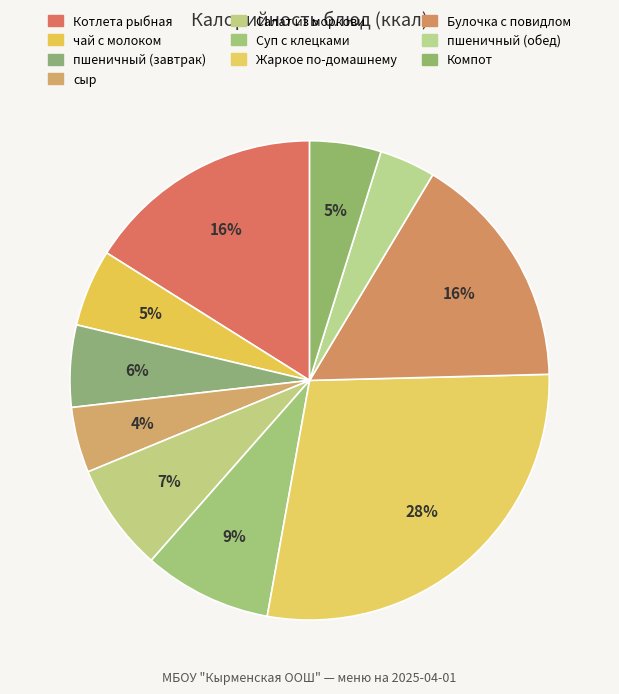

How many slices are in this pie chart?

10